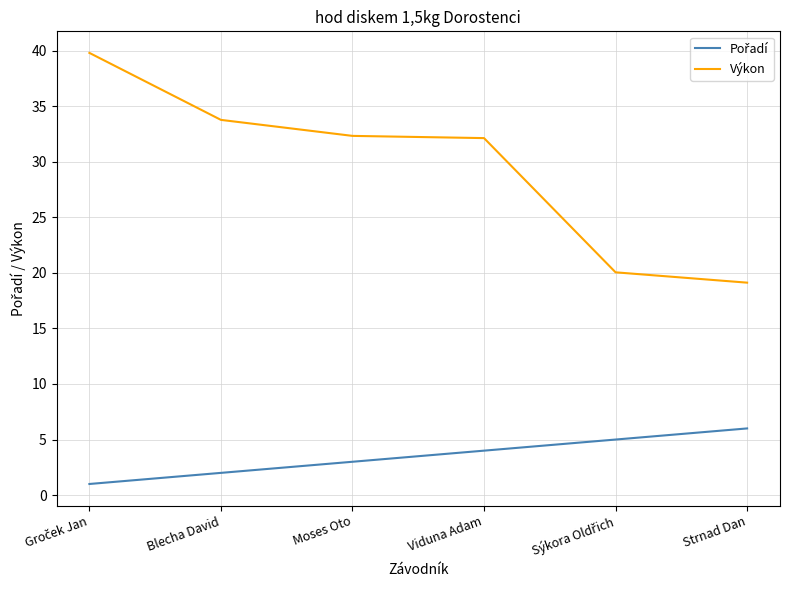

Read the Výkon value at Strnad Dan.

19.1